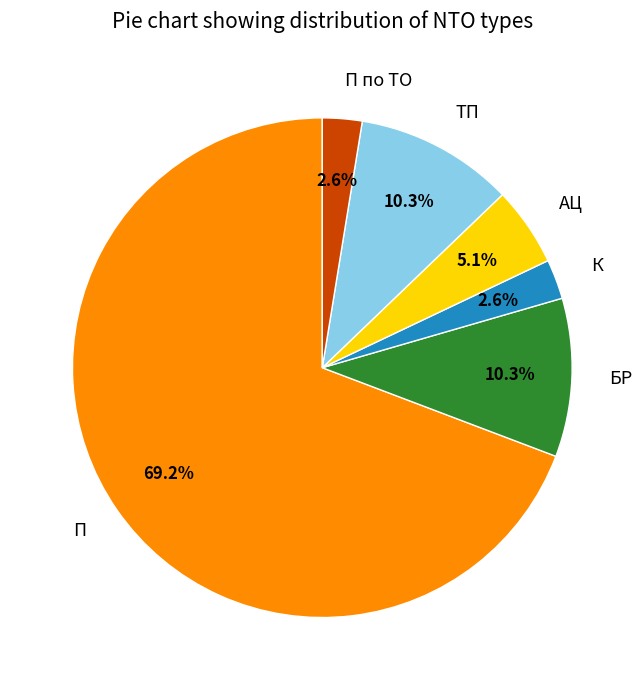

To the nearest percent, what is the combined percentage of ТП and АЦ?

15%